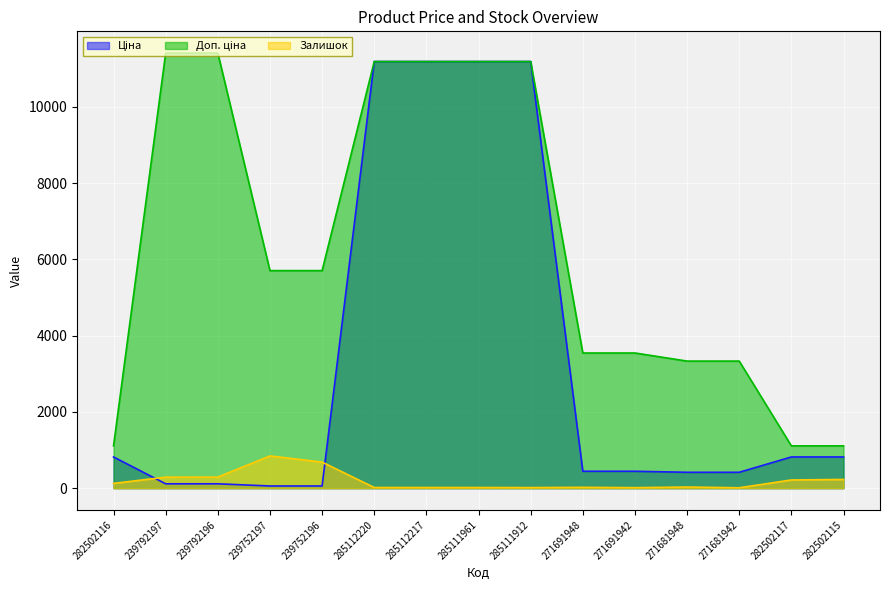

Reading right to left, extract all data points from this chart.

Ціна: 818.5	818.5	416.6	416.6	443.1	443.1	11188.2	11188.2	11188.2	11188.2	57.0	57.0	114.1	114.1	818.5
Доп. ціна: 1109.2	1109.2	3332.5	3332.5	3545.0	3545.0	11188.2	11188.2	11188.2	11188.2	5705.0	5705.0	11410.0	11410.0	1109.2
Залишок: 229.0	215.0	10.0	30.0	13.0	22.0	15.0	17.0	17.0	17.0	683.0	845.0	290.0	289.0	125.0